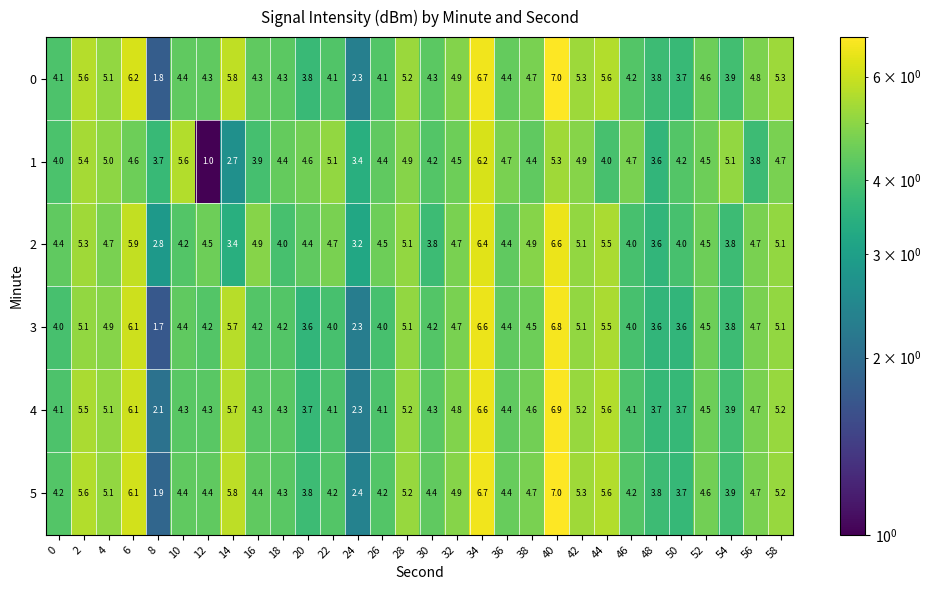

At how many categories does at least one series exceed 2?

30